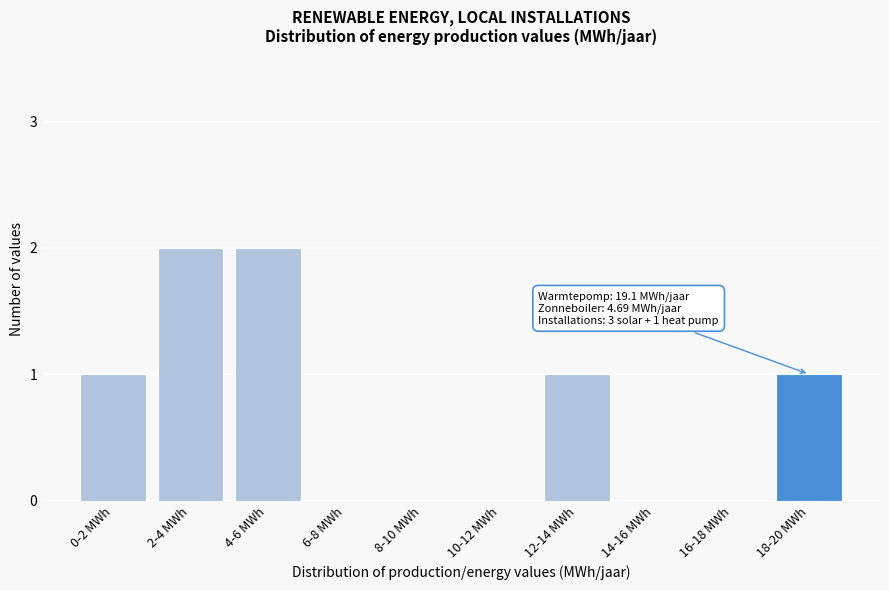

Reading left to right, what are all the values shown in this chart?

0-2 MWh=1	2-4 MWh=2	4-6 MWh=2	6-8 MWh=0	8-10 MWh=0	10-12 MWh=0	12-14 MWh=1	14-16 MWh=0	16-18 MWh=0	18-20 MWh=1